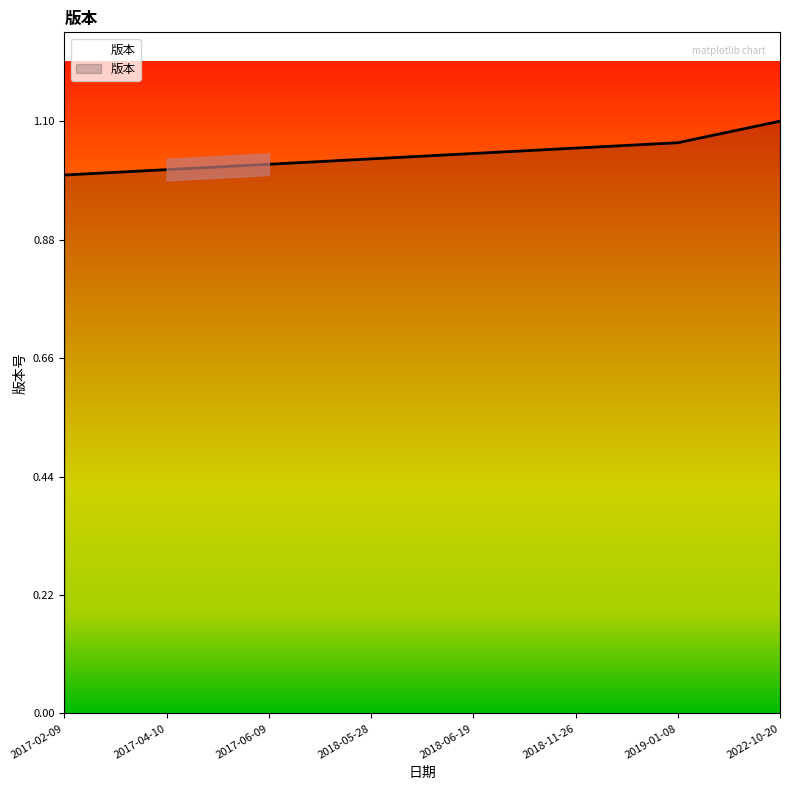

What is the maximum value shown in the chart?

1.1